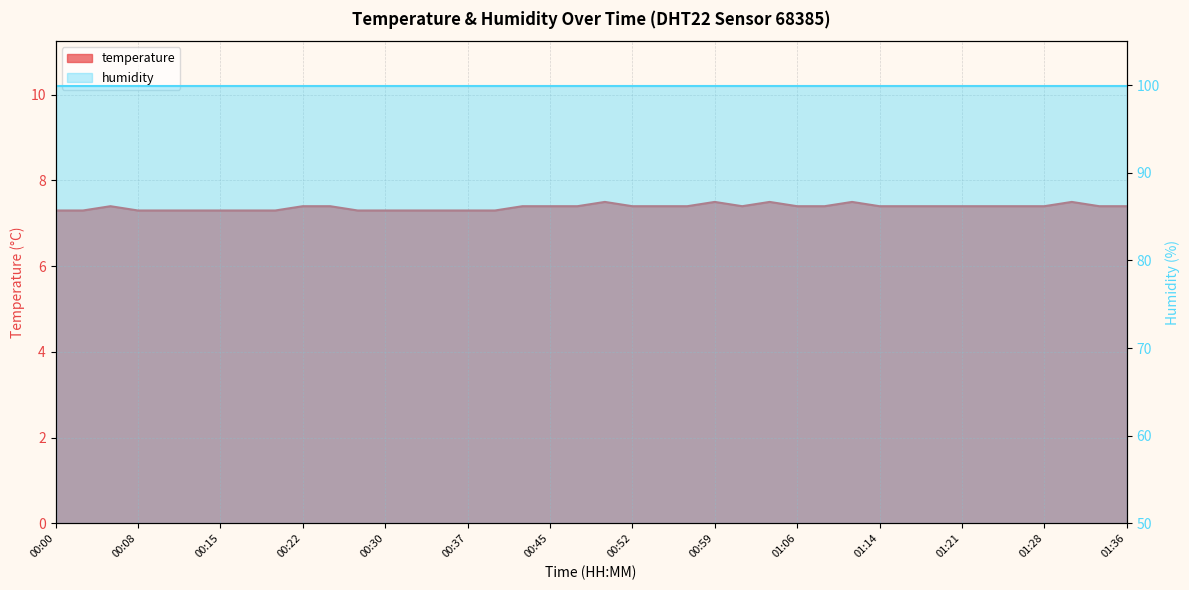

What is the average value?

7.4